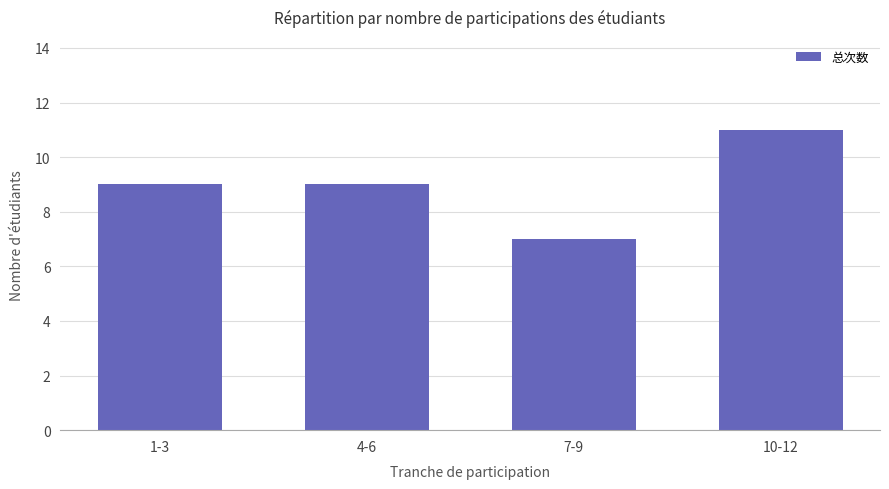

What is the smallest value displayed?

7